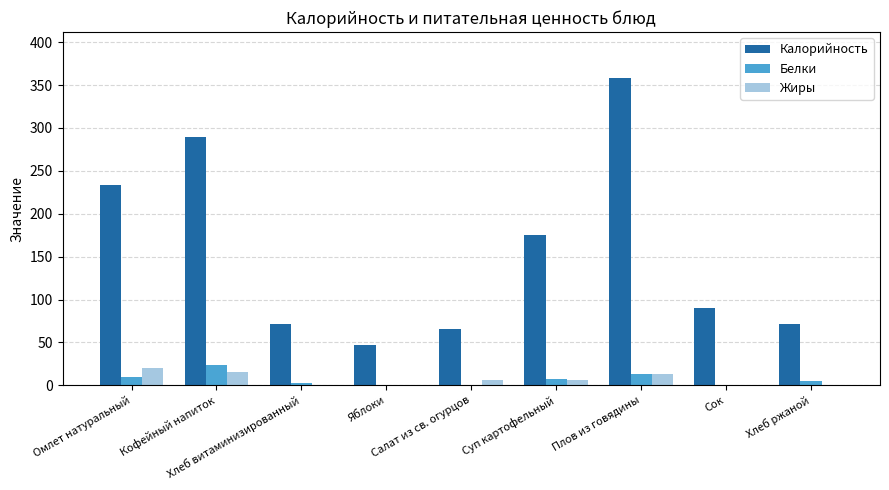

What is the highest value of the Калорийность series?

358.0